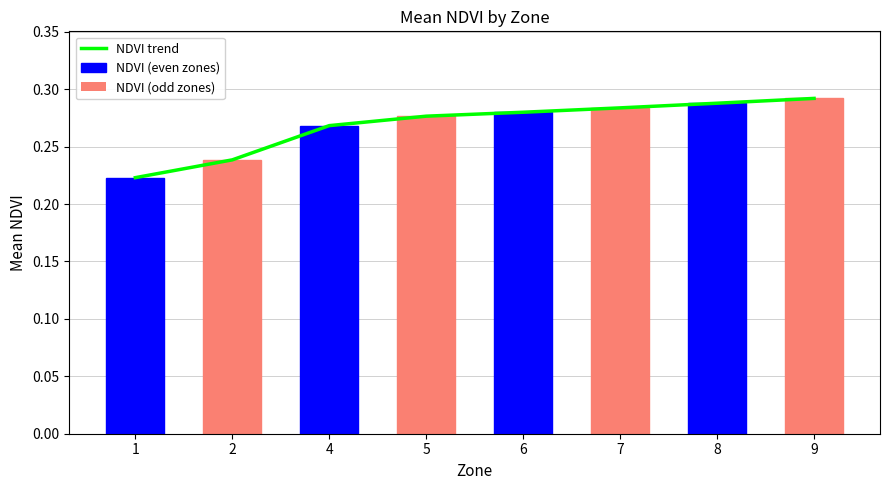

List the series in order of their peak value, lowest first.

NDVI trend, NDVI (even zones), NDVI (odd zones)